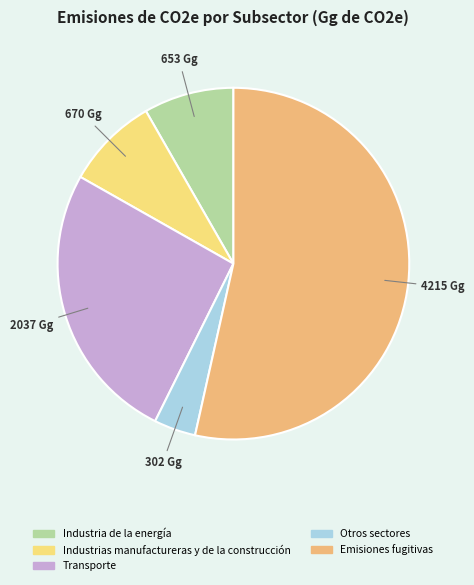

How many slices are in this pie chart?

5